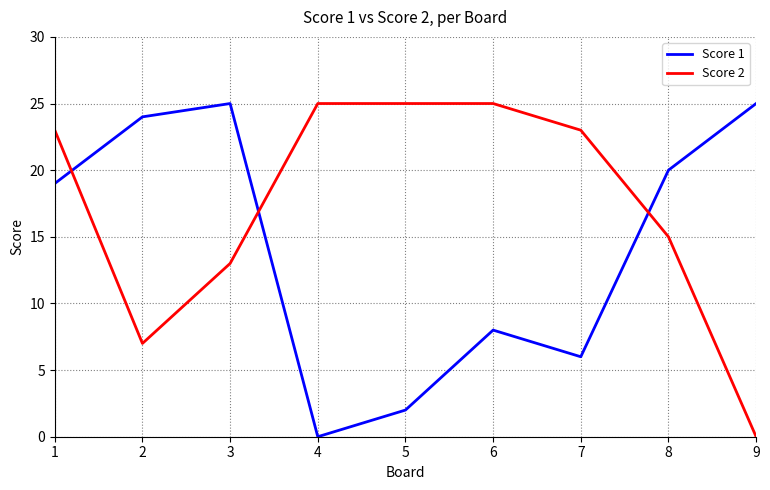

What is the difference between the highest and lowest values at 5?

23